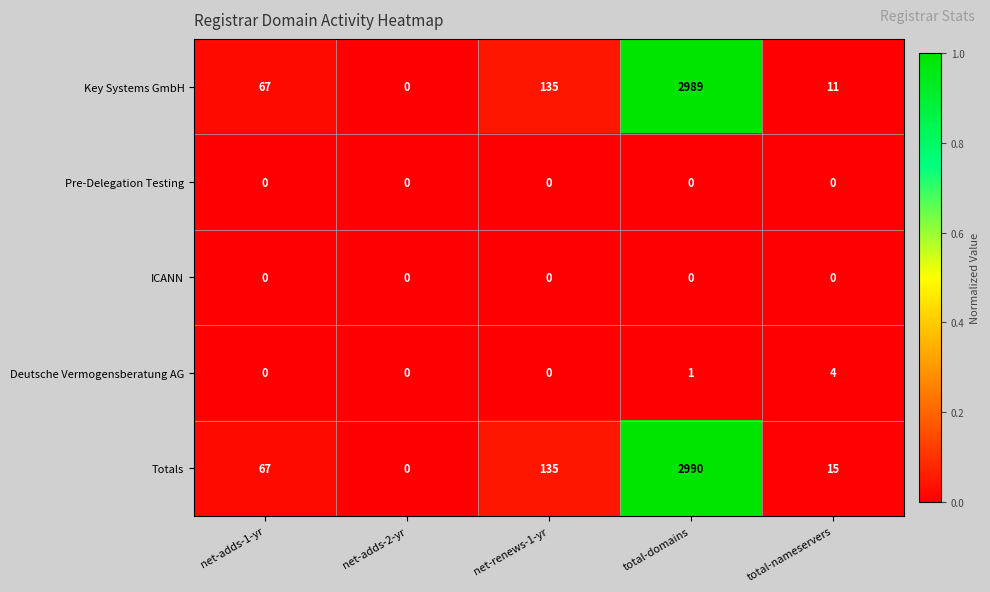

At which category is the sum across all series the highest?

total-domains